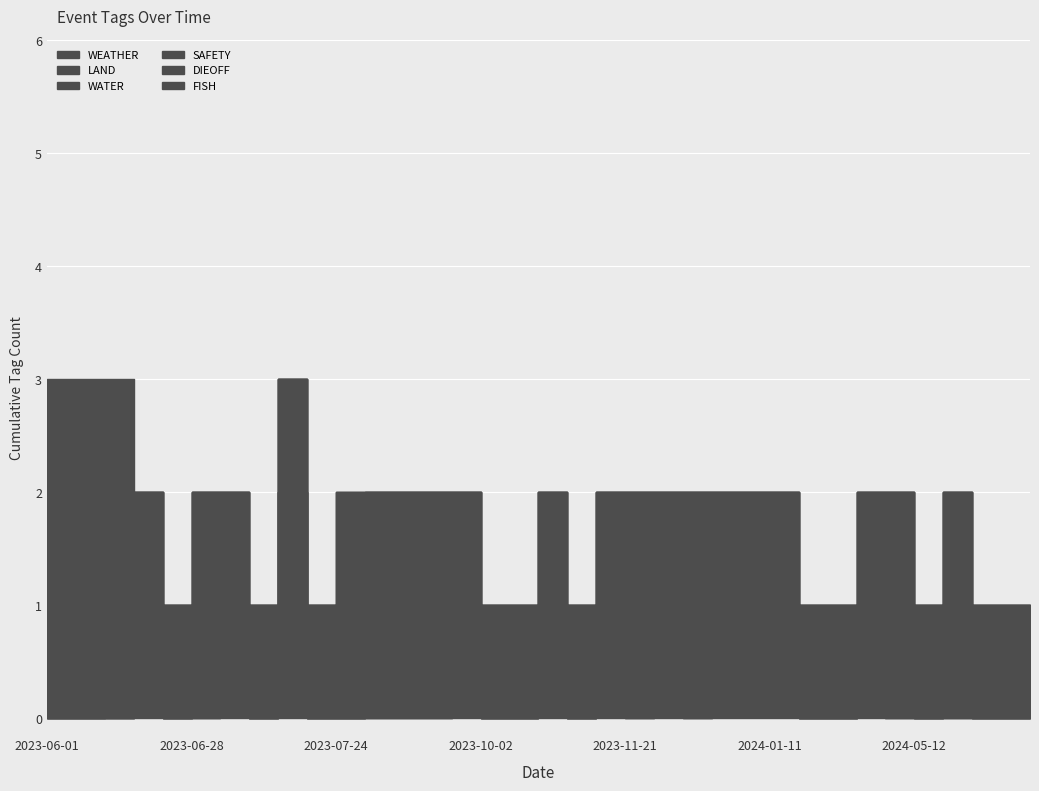

Is the value of WEATHER at 2023-06-15 greater than the value of LAND at 2023-06-27?

Yes